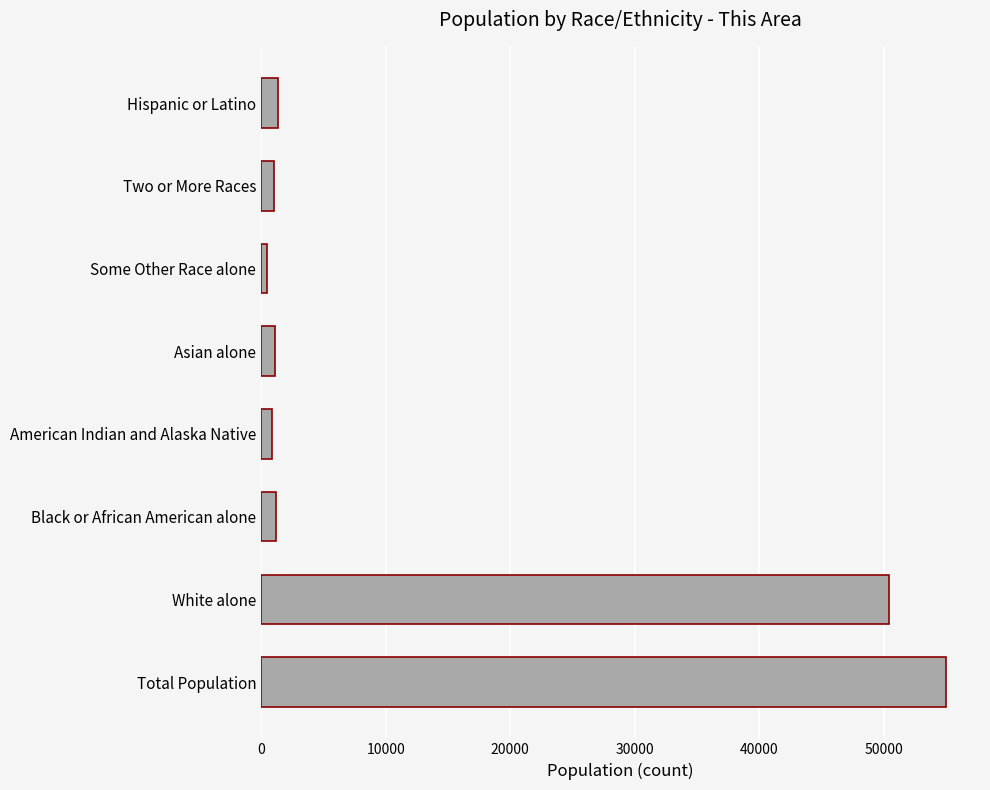

Which category has the highest value across all series?

Total Population